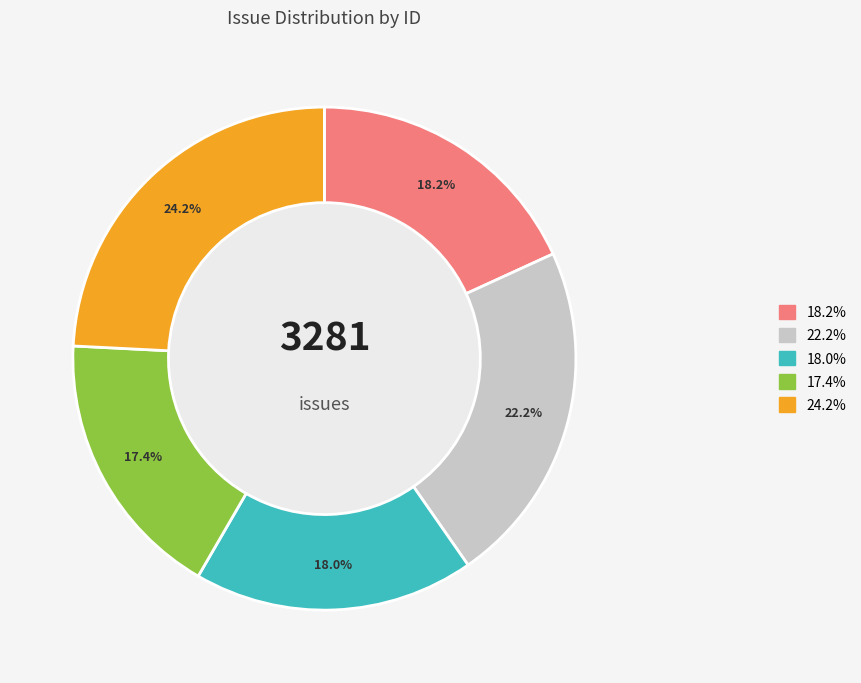

Does any single category account for the majority?

No